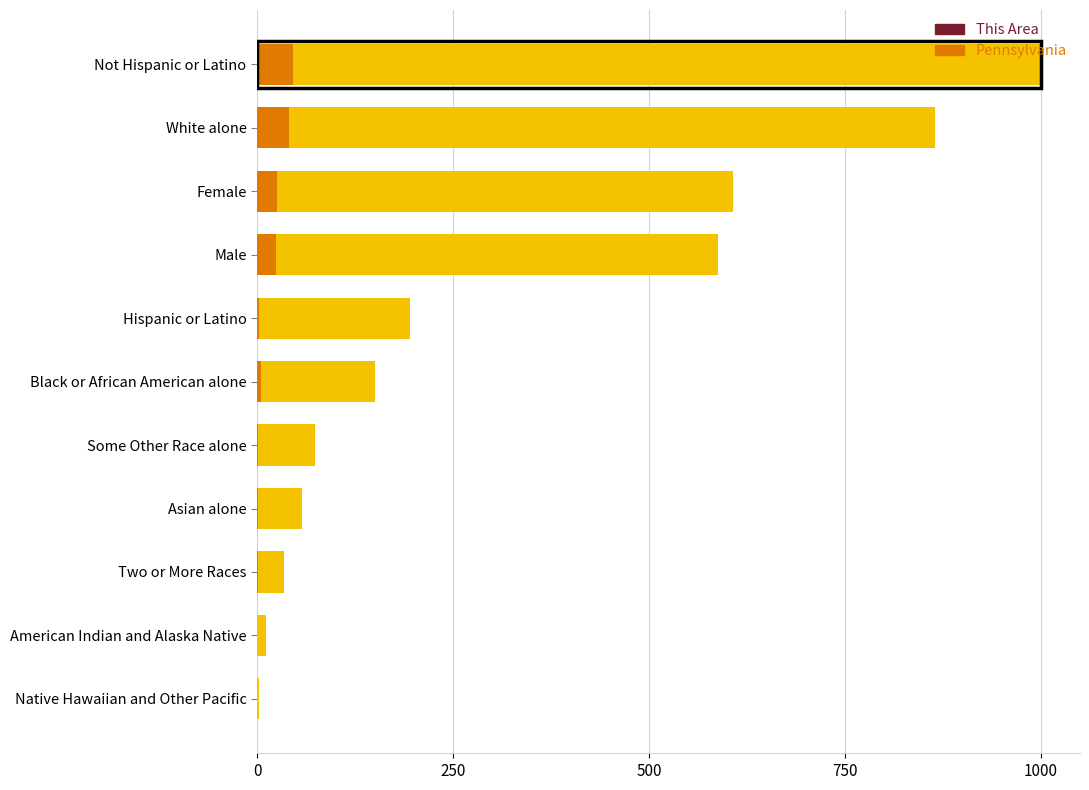

How many series are shown in this chart?

3